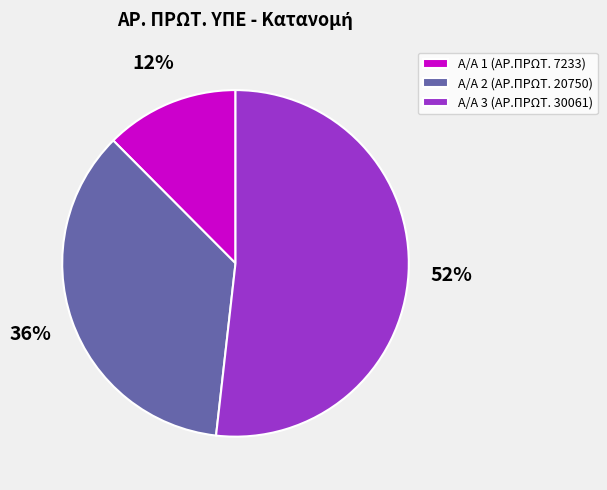

Rank the categories by value from highest to lowest.

Α/Α 3 (ΑΡ.ΠΡΩΤ. 30061), Α/Α 2 (ΑΡ.ΠΡΩΤ. 20750), Α/Α 1 (ΑΡ.ΠΡΩΤ. 7233)